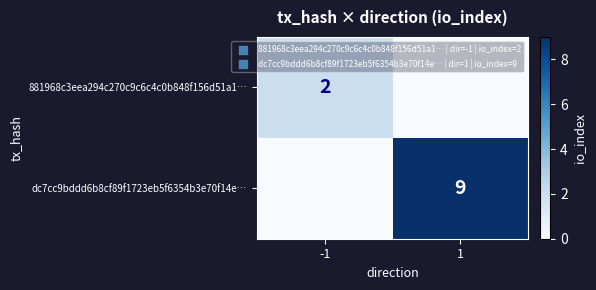

Is it true that 881968c3eea294c270c9c6c4c0b848f156d51a1… equals 3 at -1?

False